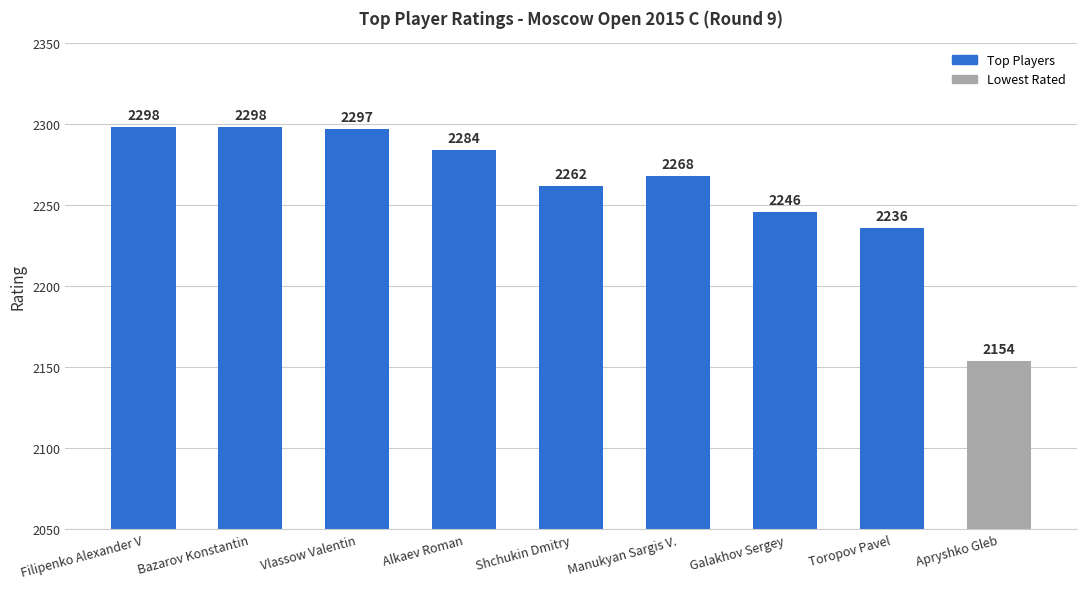

What is the average value?

2260